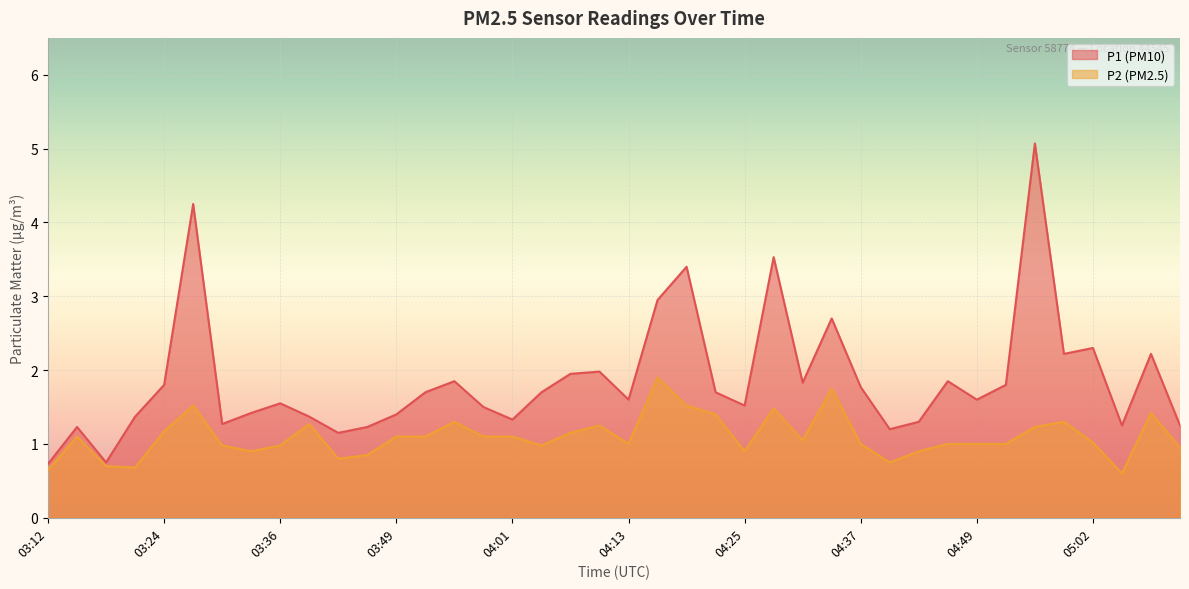

Where does the P2 series first go above 1?

03:15